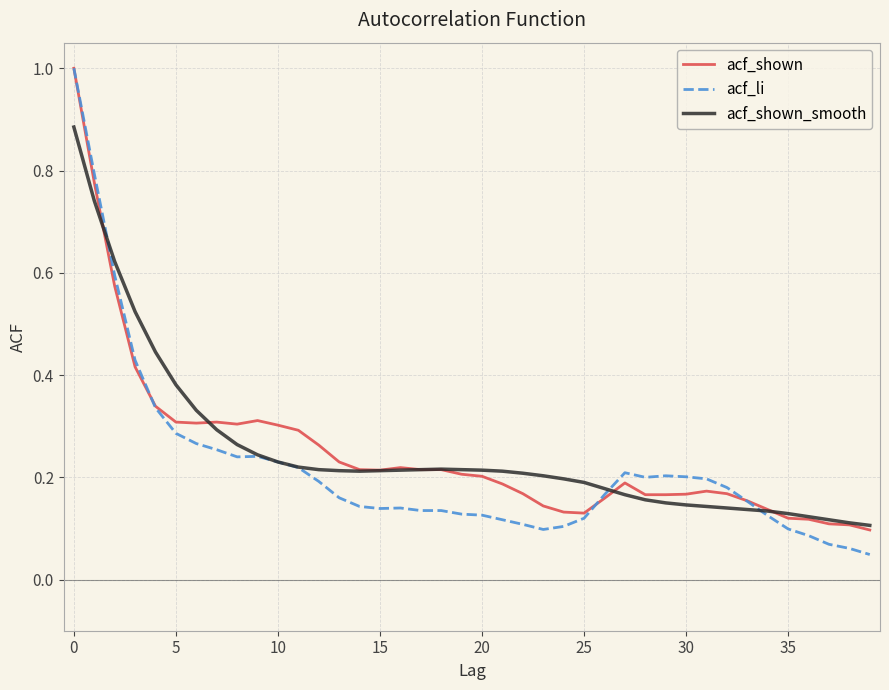

Is it true that acf_shown equals 0.2 at 35?

False